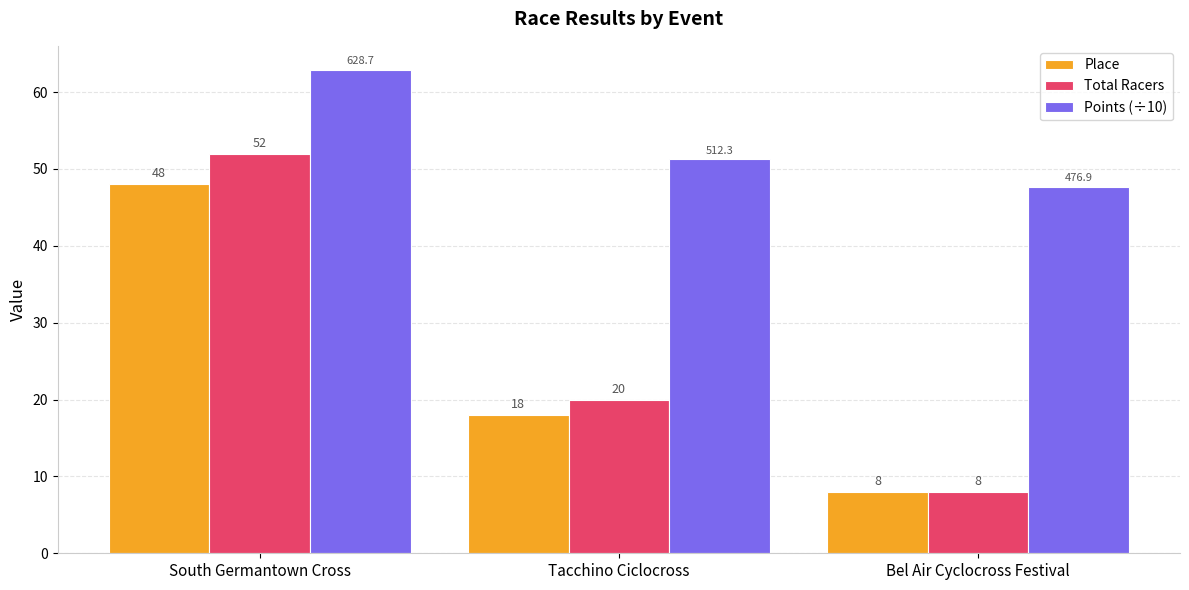

At which category is the sum across all series the highest?

South Germantown Cross